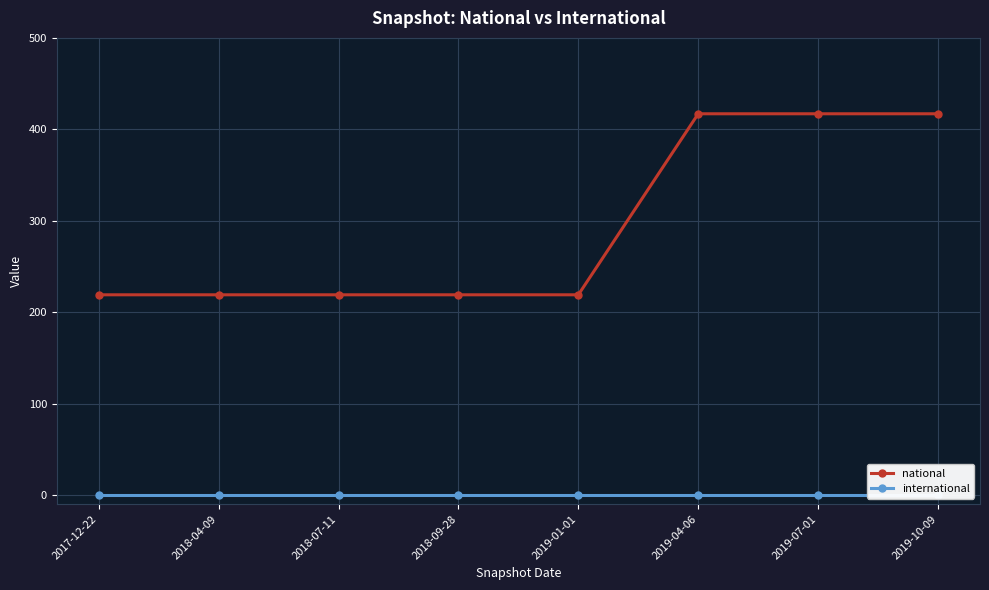

Reading left to right, transcribe all the data shown in this chart.

national: 2017-12-22=219	2018-04-09=219	2018-07-11=219	2018-09-28=219	2019-01-01=219	2019-04-06=417	2019-07-01=417	2019-10-09=417
international: 2017-12-22=0	2018-04-09=0	2018-07-11=0	2018-09-28=0	2019-01-01=0	2019-04-06=0	2019-07-01=0	2019-10-09=0